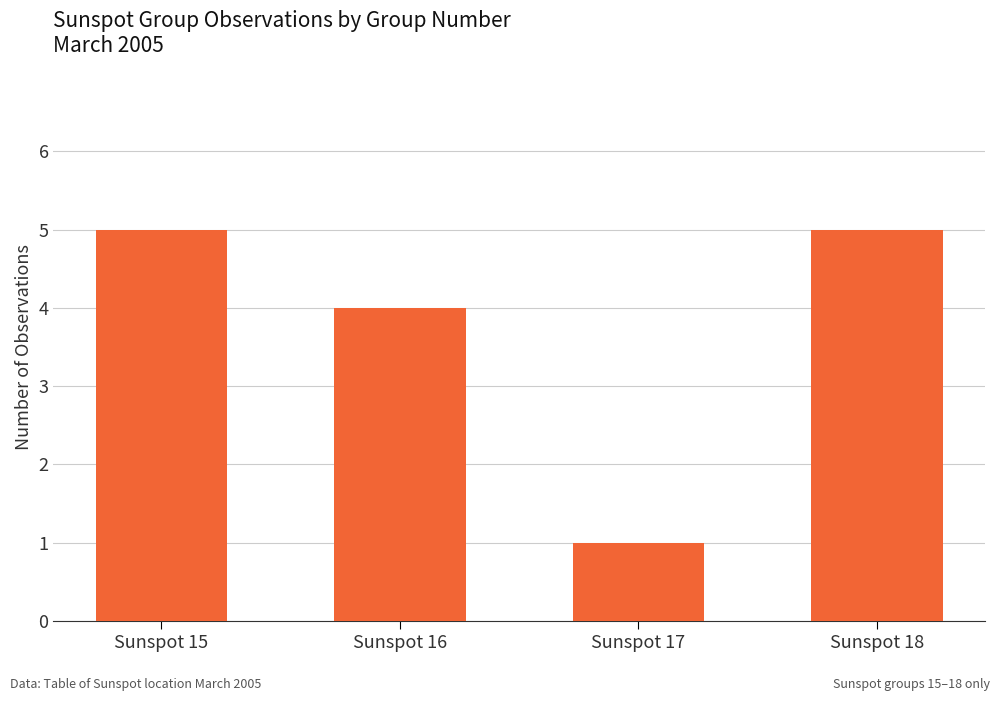

What is the value of the 4th bar from the left?

5